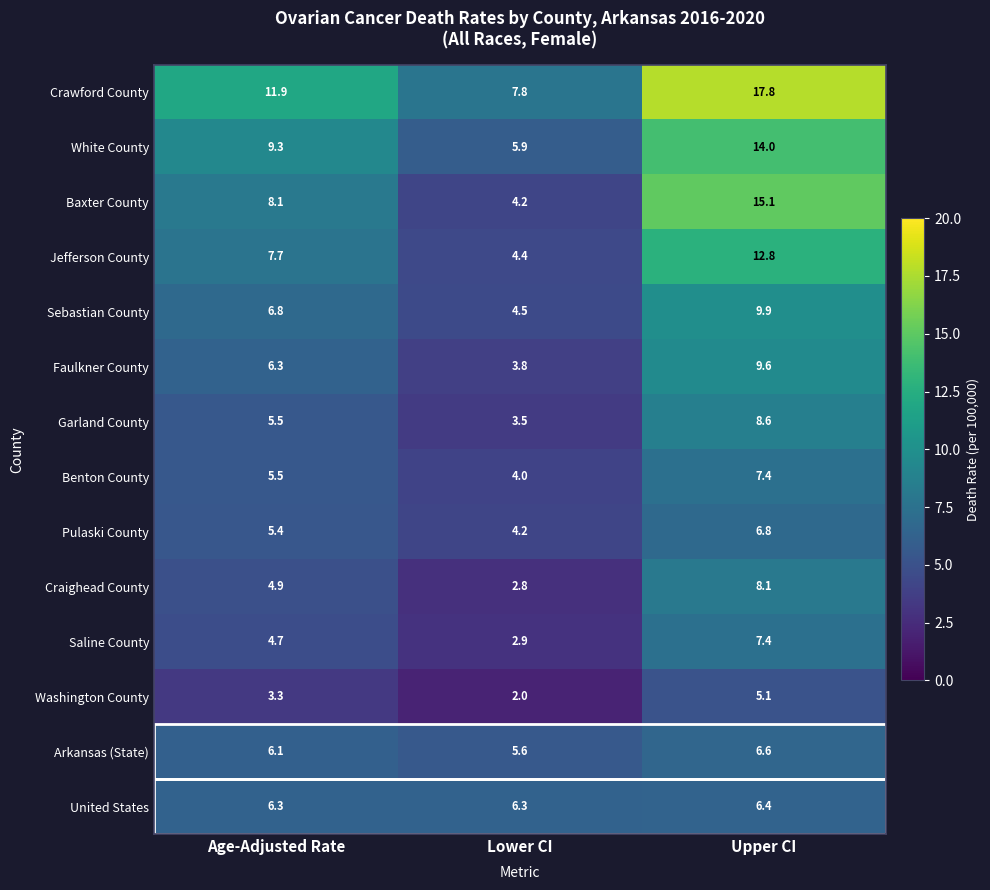

What is the greatest value displayed?

17.8